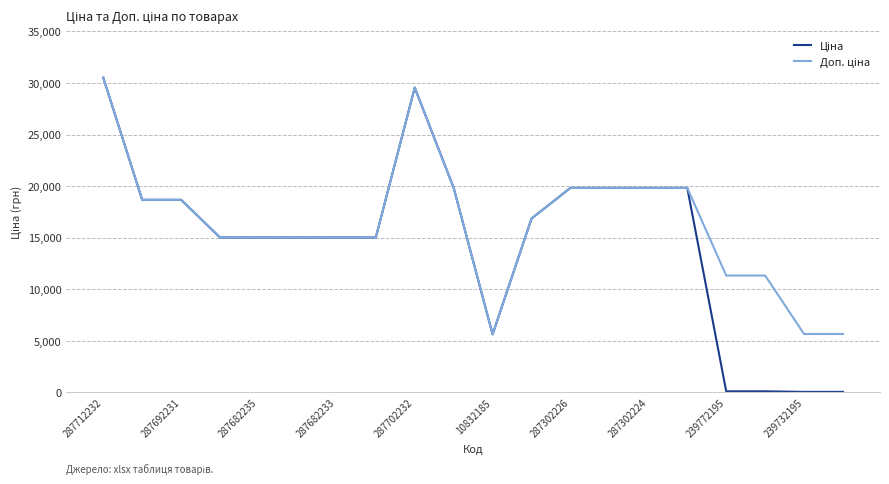

What is the value of the Доп. ціна point at the 19th from the left?

5667.0